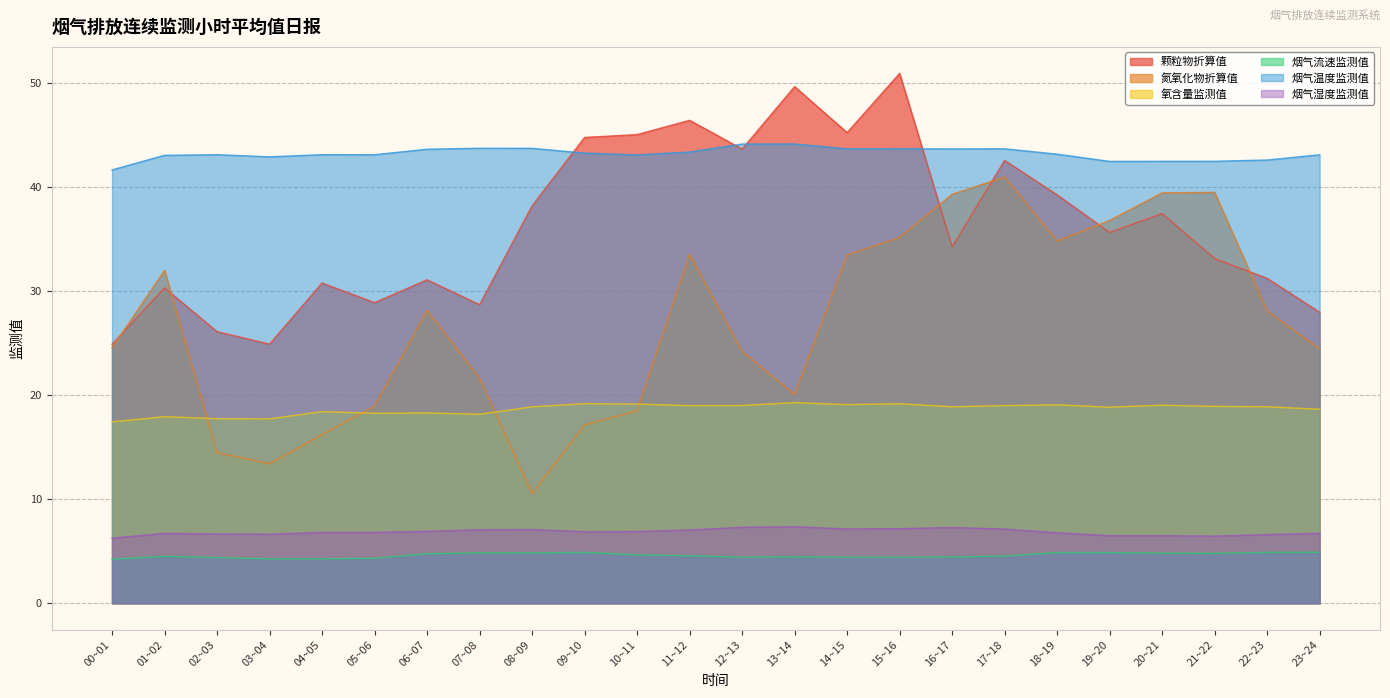

What is the sum of the 烟气流速监测值 values at 08~09 and 12~13?

9.3